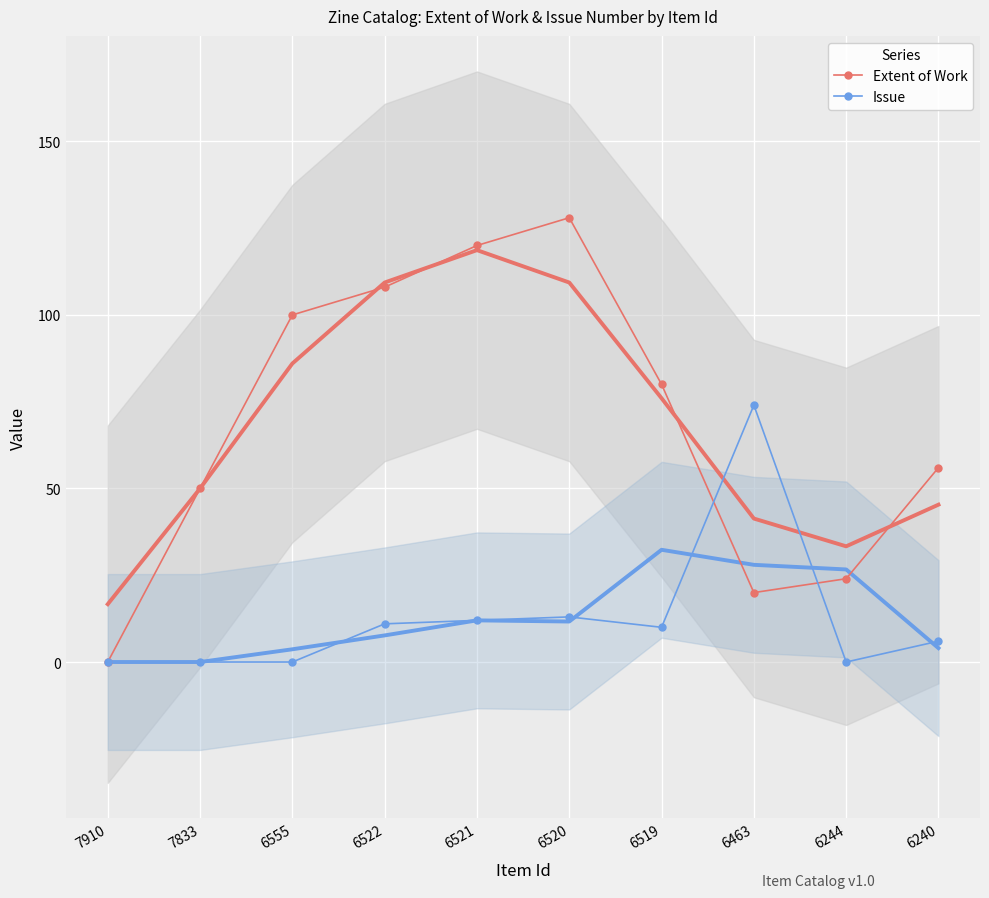

True or false: Extent of Work has a value of 100 at 6555.

True